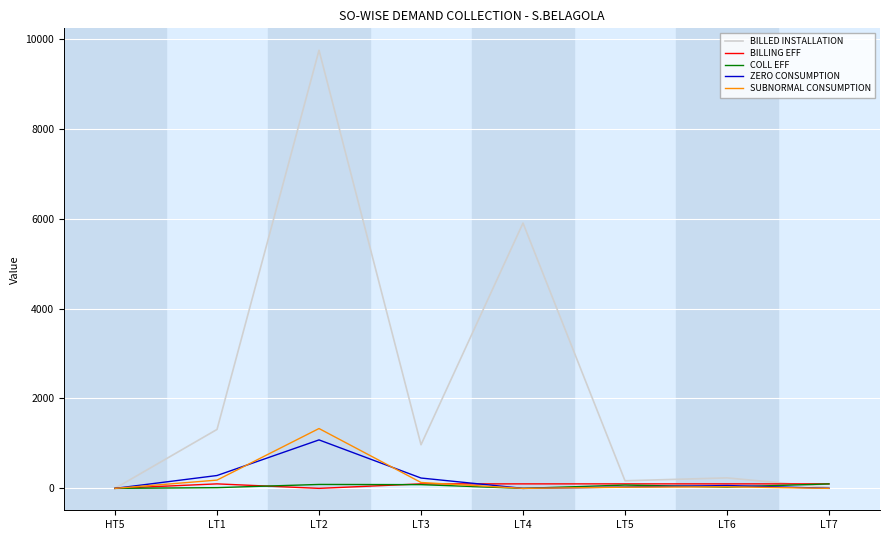

Is the value of BILLED INSTALLATION at LT6 greater than the value of SUBNORMAL CONSUMPTION at LT7?

Yes